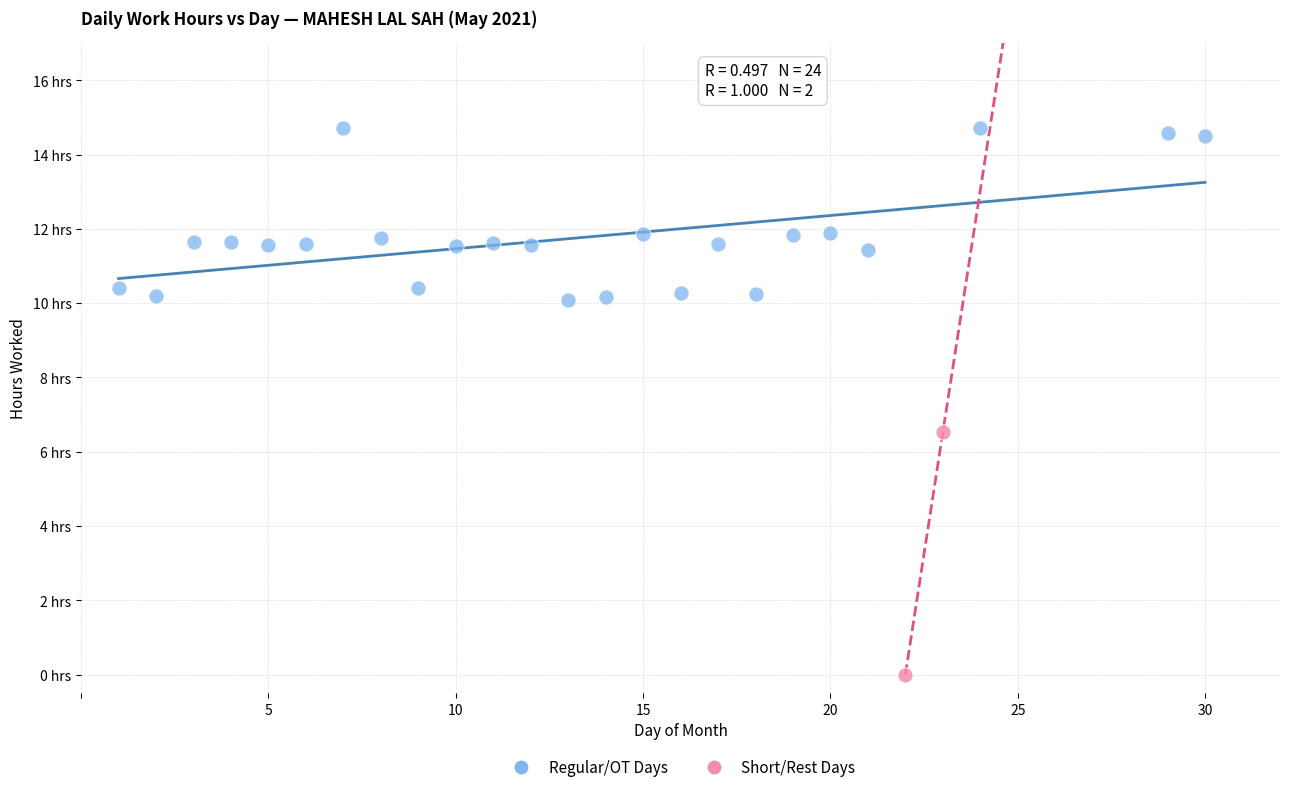

What are all the series names shown in the legend?

Regular/OT Days, Short/Rest Days